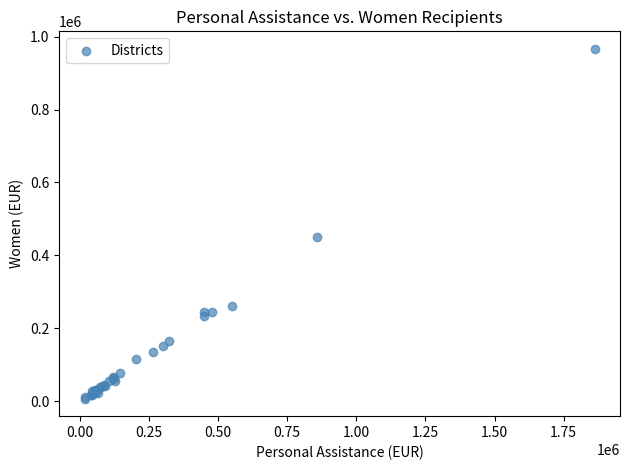

What Y value in the scatter plot is closest to 486899?

450591.1